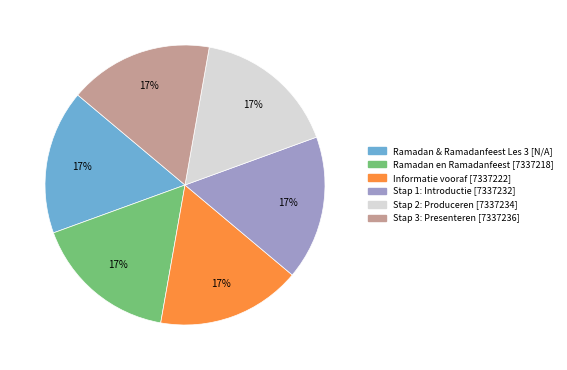

Approximately how many times larger is the value at Stap 3: Presenteren compared to Informatie vooraf?

1.0